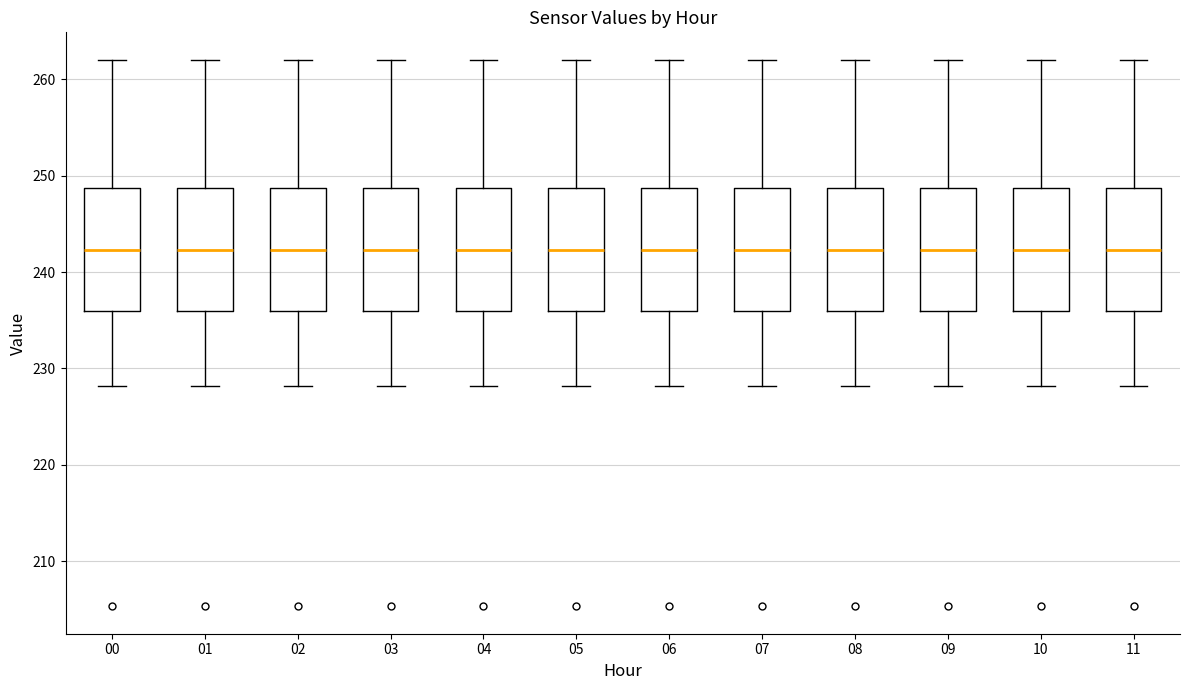

Reading left to right, read every box against the y-axis: the position of its median line, the range the box covers, and the ends of its whiskers. The values are not printed on the chart, so give them approximately, as read against the axis.

00: median 242, box 236 to 249, whiskers 228 to 262
01: median 242, box 236 to 249, whiskers 228 to 262
02: median 242, box 236 to 249, whiskers 228 to 262
03: median 242, box 236 to 249, whiskers 228 to 262
04: median 242, box 236 to 249, whiskers 228 to 262
05: median 242, box 236 to 249, whiskers 228 to 262
06: median 242, box 236 to 249, whiskers 228 to 262
07: median 242, box 236 to 249, whiskers 228 to 262
08: median 242, box 236 to 249, whiskers 228 to 262
09: median 242, box 236 to 249, whiskers 228 to 262
10: median 242, box 236 to 249, whiskers 228 to 262
11: median 242, box 236 to 249, whiskers 228 to 262